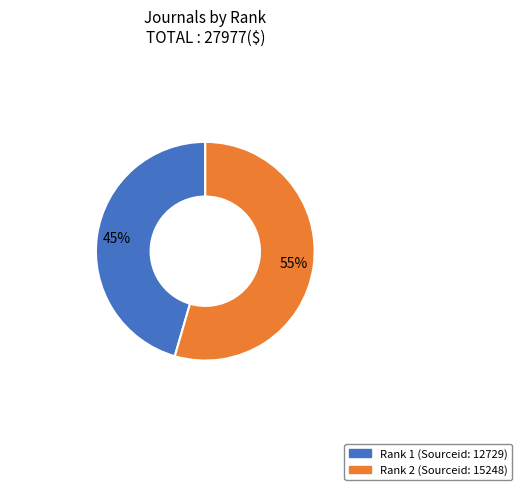

How many segments does this pie chart have?

2